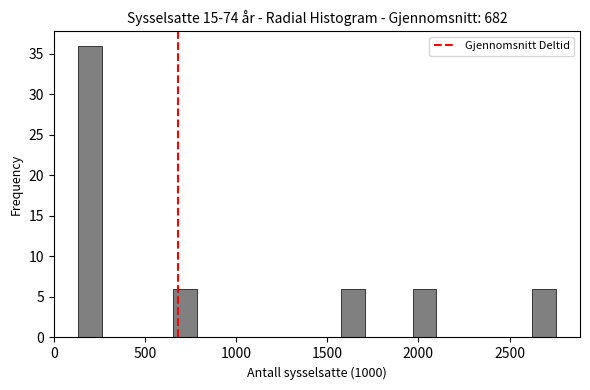

Read against the x-axis, roughly where is the centre of the tallest bar?

200